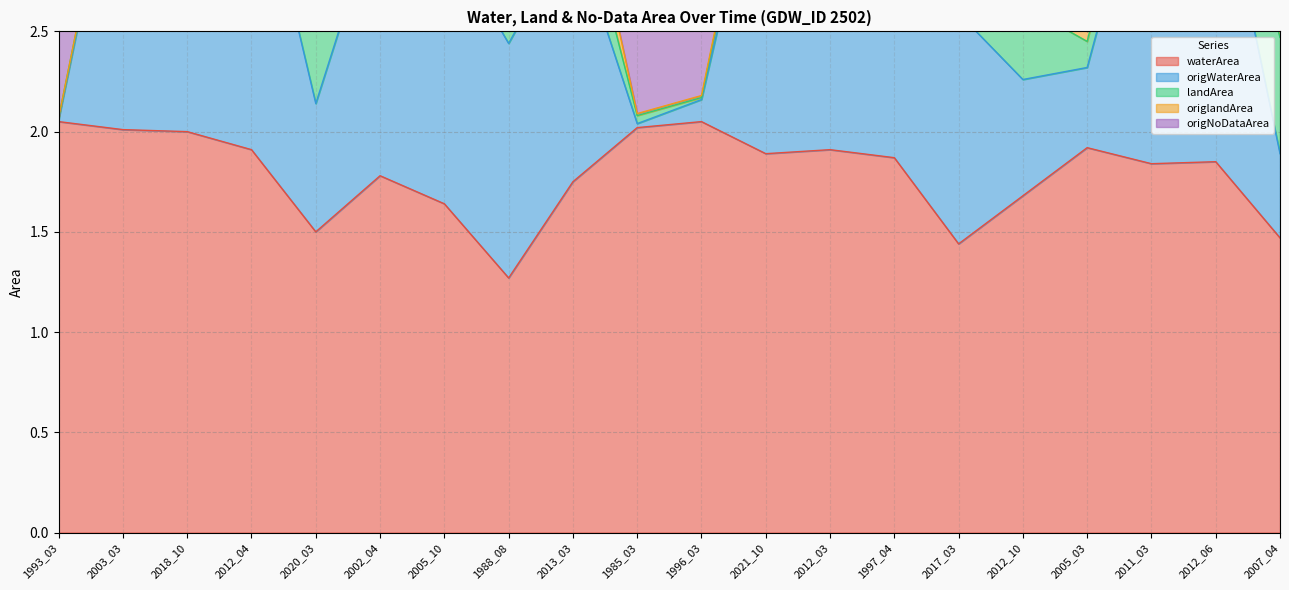

What is the maximum value shown in the chart?

4.0